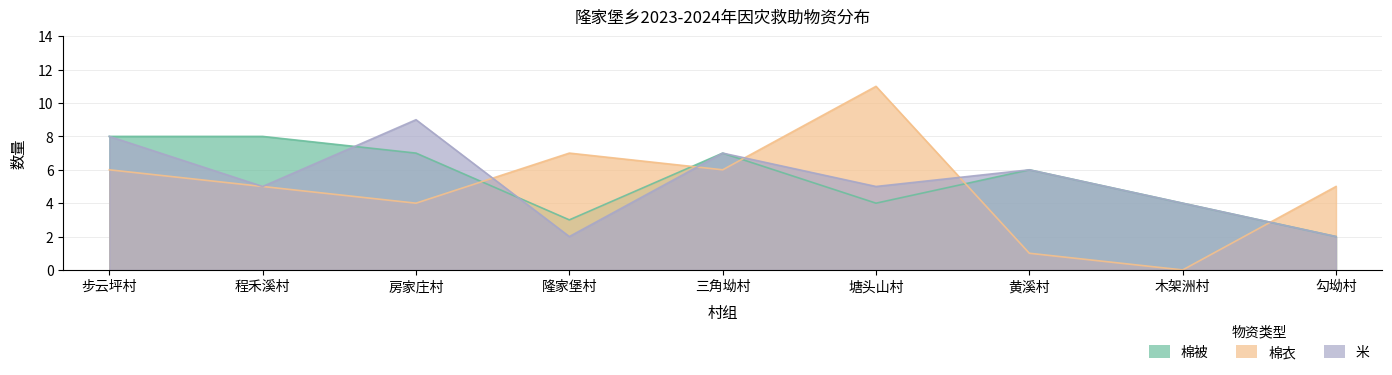

At how many categories does at least one series exceed 1?

9